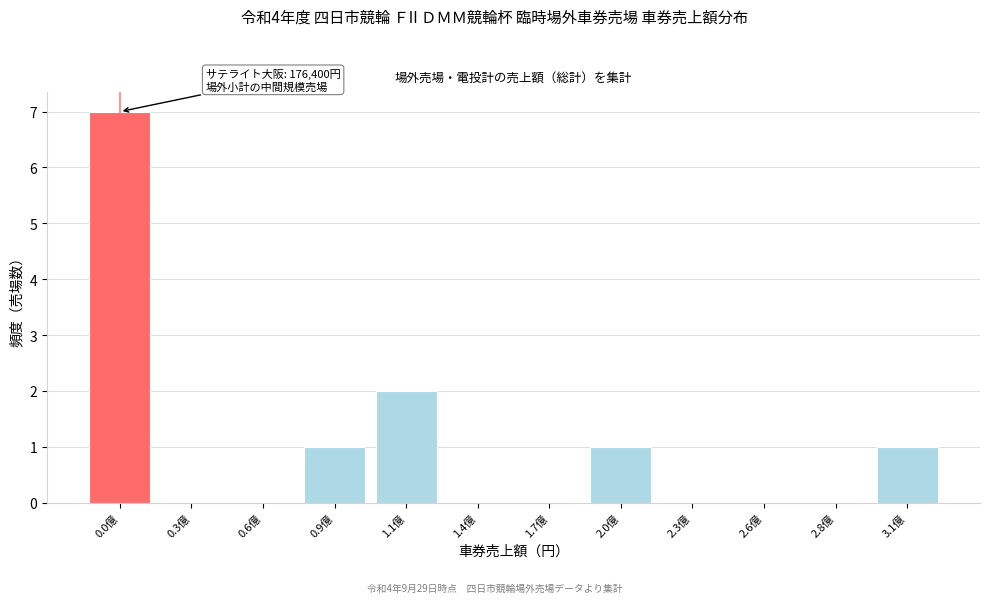

Reading right to left, list all the values displayed in this chart.

3.1億=1	2.8億=0	2.6億=0	2.3億=0	2.0億=1	1.7億=0	1.4億=0	1.1億=2	0.9億=1	0.6億=0	0.3億=0	0.0億=7